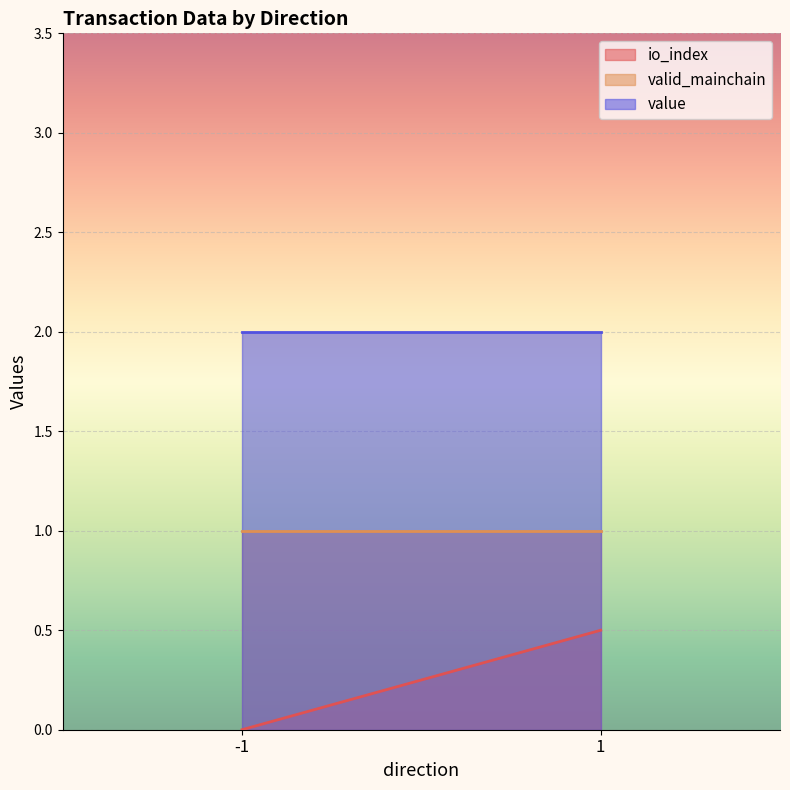

True or false: value has more than 0 points higher than both neighbors.

False